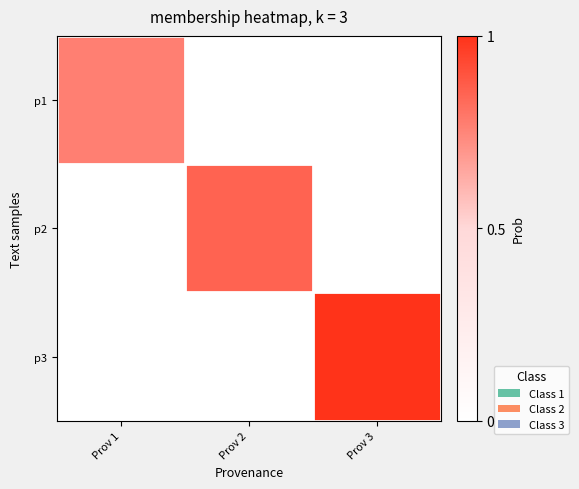

Rank the series at Prov 2 from lowest to highest value.

p1, p3, p2